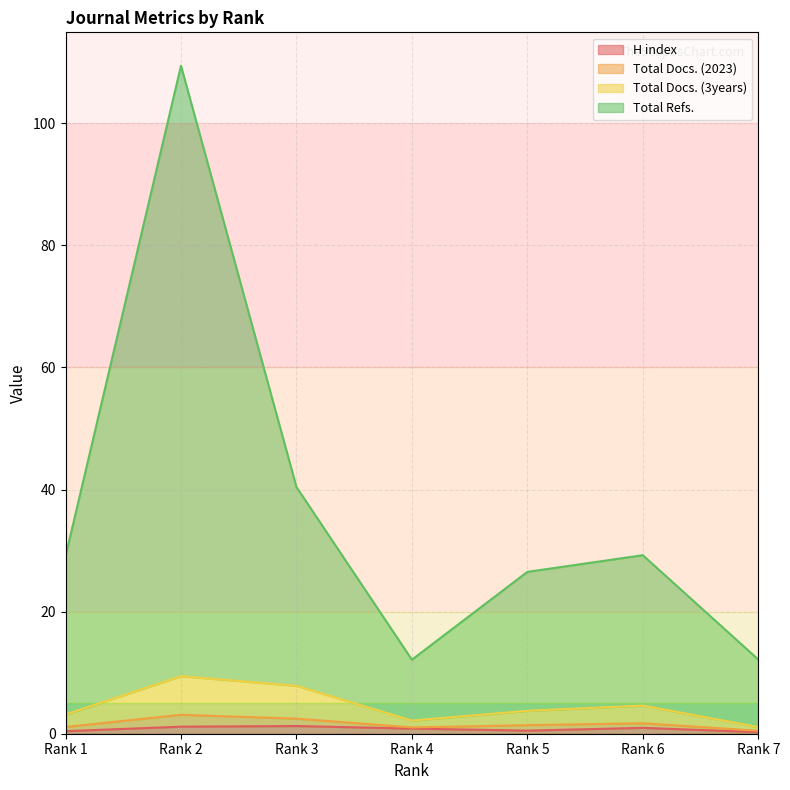

Which has a higher value, Rank 3 or Rank 4?

Rank 3